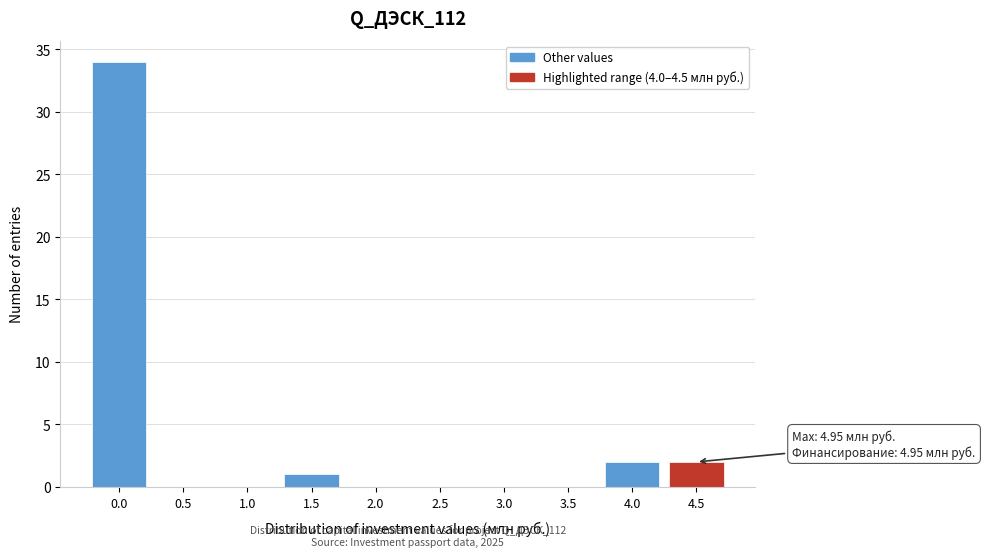

Reading right to left, list all the values displayed in this chart.

4.5=2	4.0=2	3.5=0	3.0=0	2.5=0	2.0=0	1.5=1	1.0=0	0.5=0	0.0=34